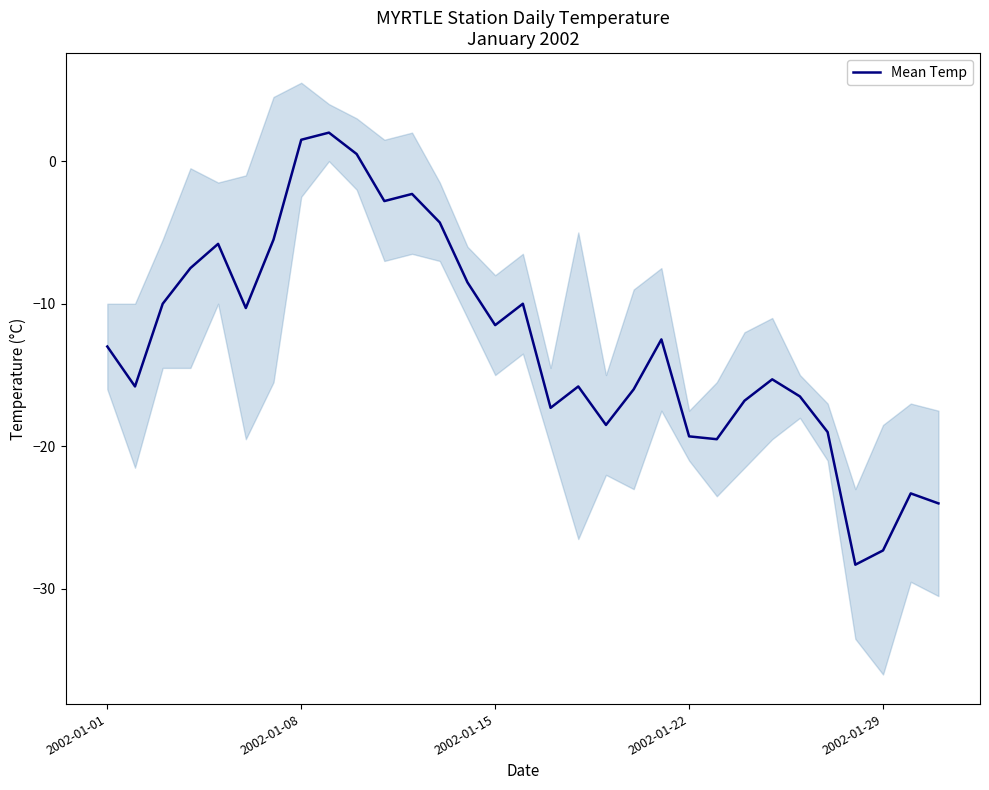

Reading left to right, what are all the values shown in this chart?

-13.0	-15.8	-10.0	-7.5	-5.8	-10.3	-5.5	1.5	2.0	0.5	-2.8	-2.3	-4.3	-8.5	-11.5	-10.0	-17.3	-15.8	-18.5	-16.0	-12.5	-19.3	-19.5	-16.8	-15.3	-16.5	-19.0	-28.3	-27.3	-23.3	-24.0